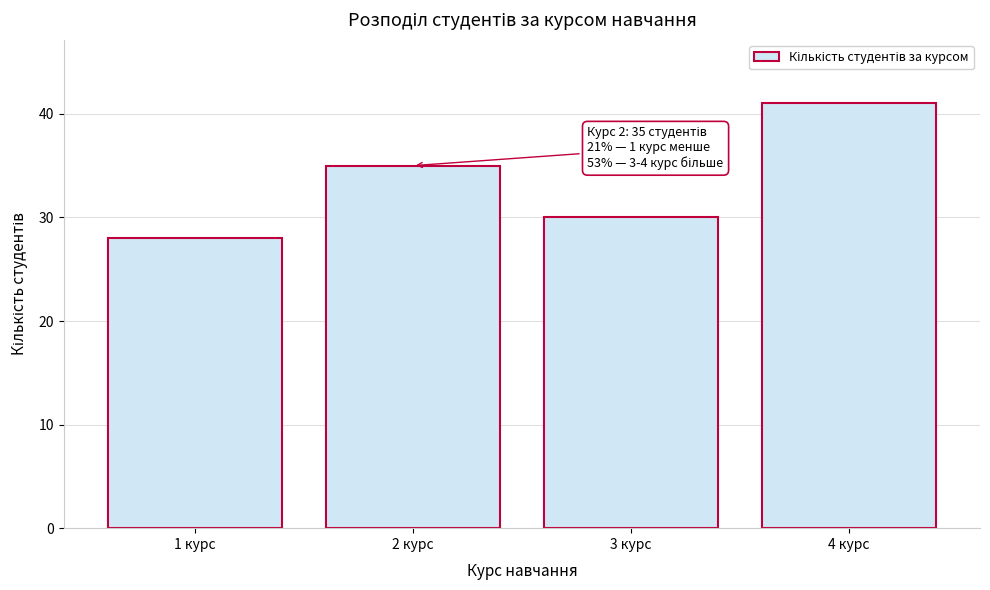

Reading left to right, list all the values displayed in this chart.

28	35	30	41